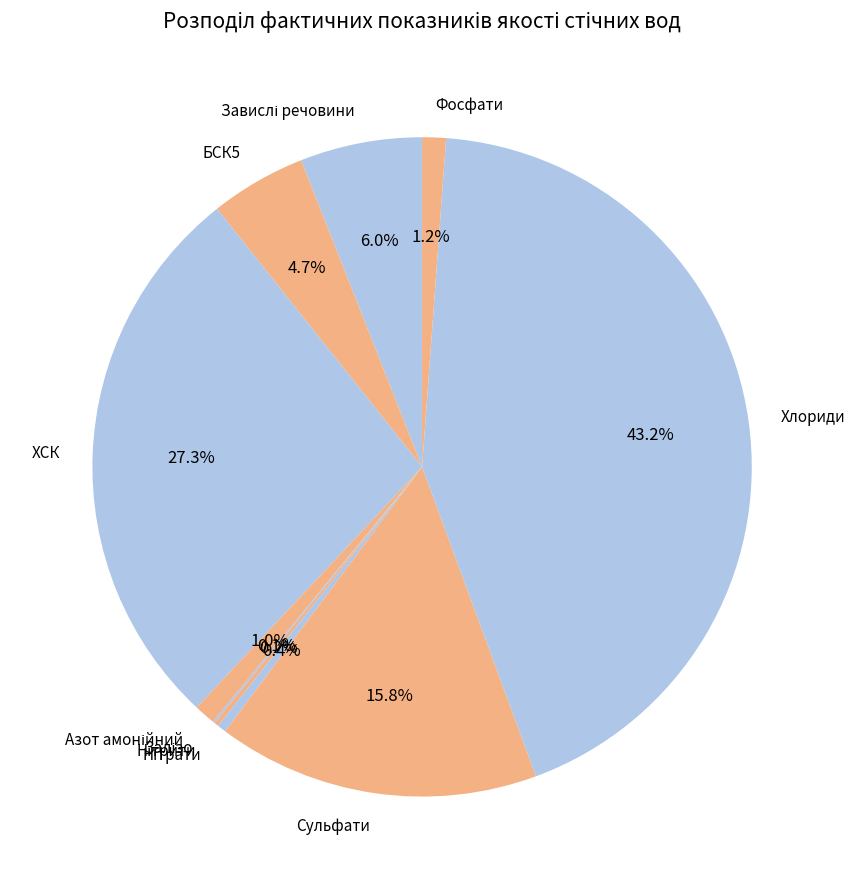

What portion of the pie excludes БСК5?

95.3%